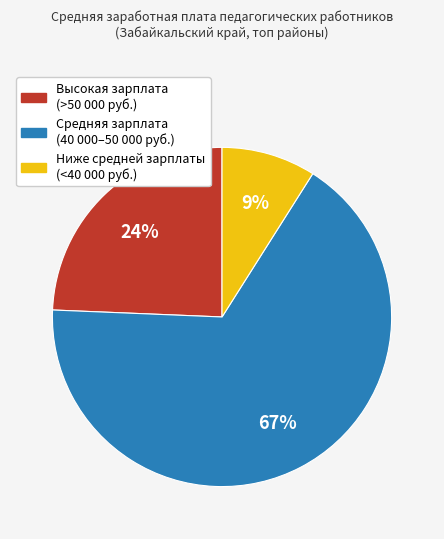

To the nearest percent, what is the average slice percentage?

33%